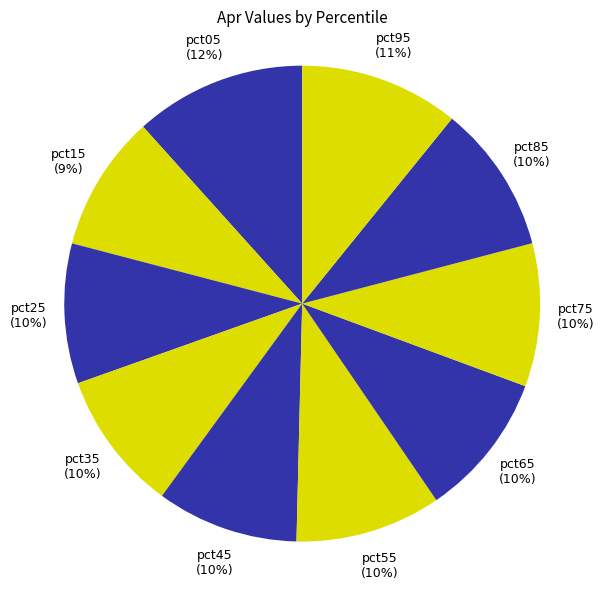

Count the number of slices in the pie.

10